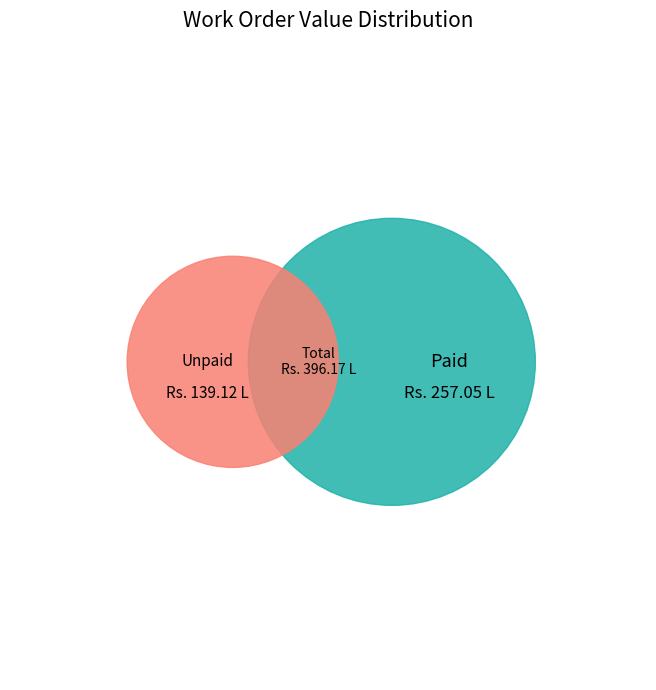

Is there any slice that represents more than half of the pie?

Yes